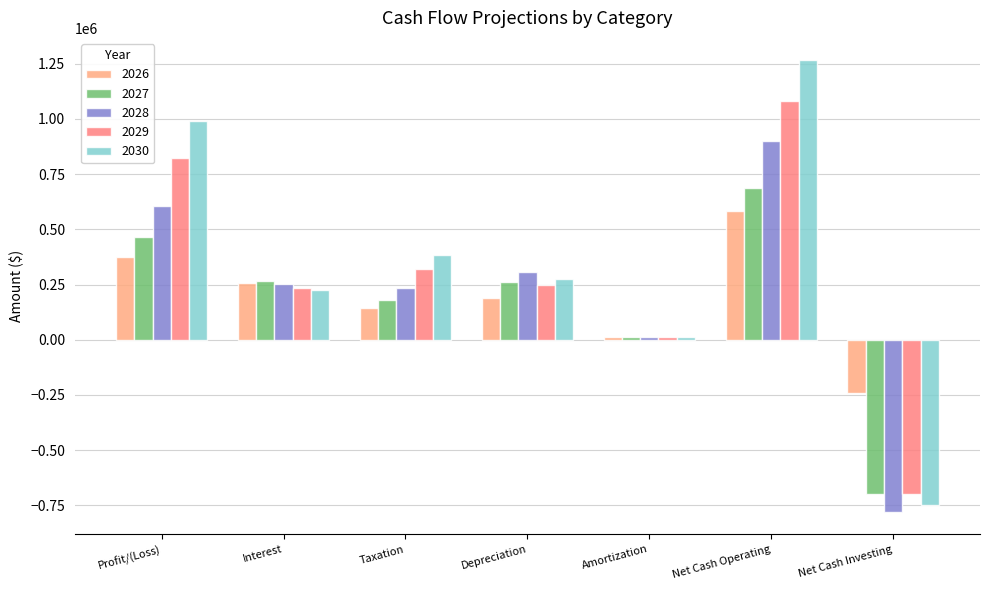

Read the 2029 value at Net Cash Investing.

-700000.0